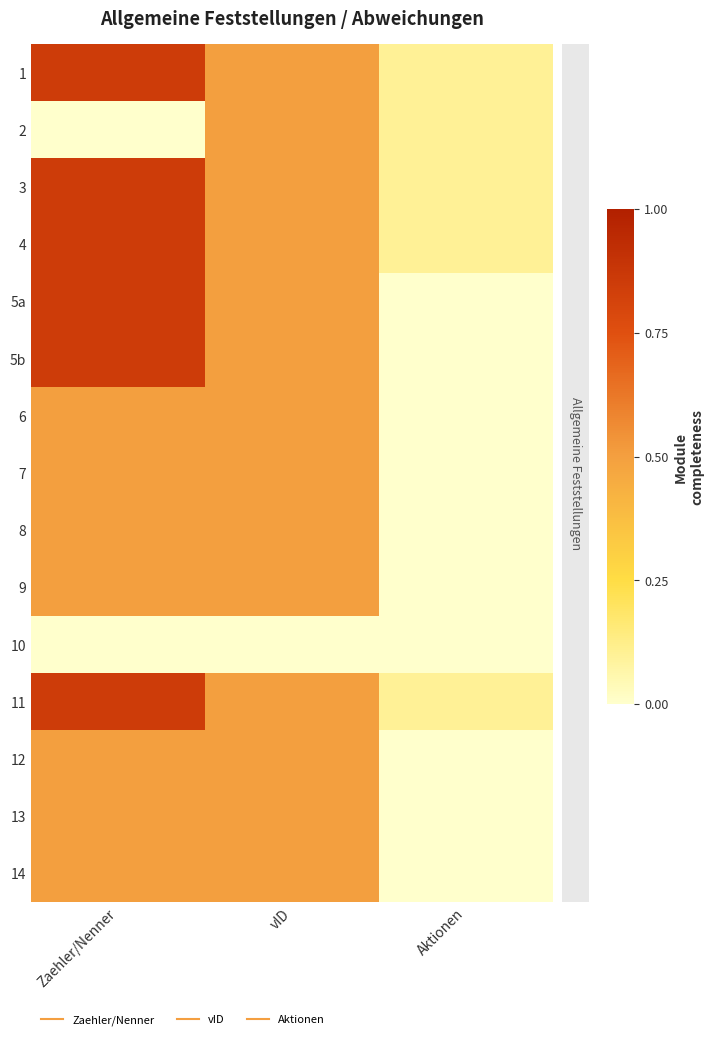

Rank the series by their maximum value, from highest to lowest.

1, 3, 4, 5a, 5b, 11, 2, 6, 7, 8, 9, 12, 13, 14, 10